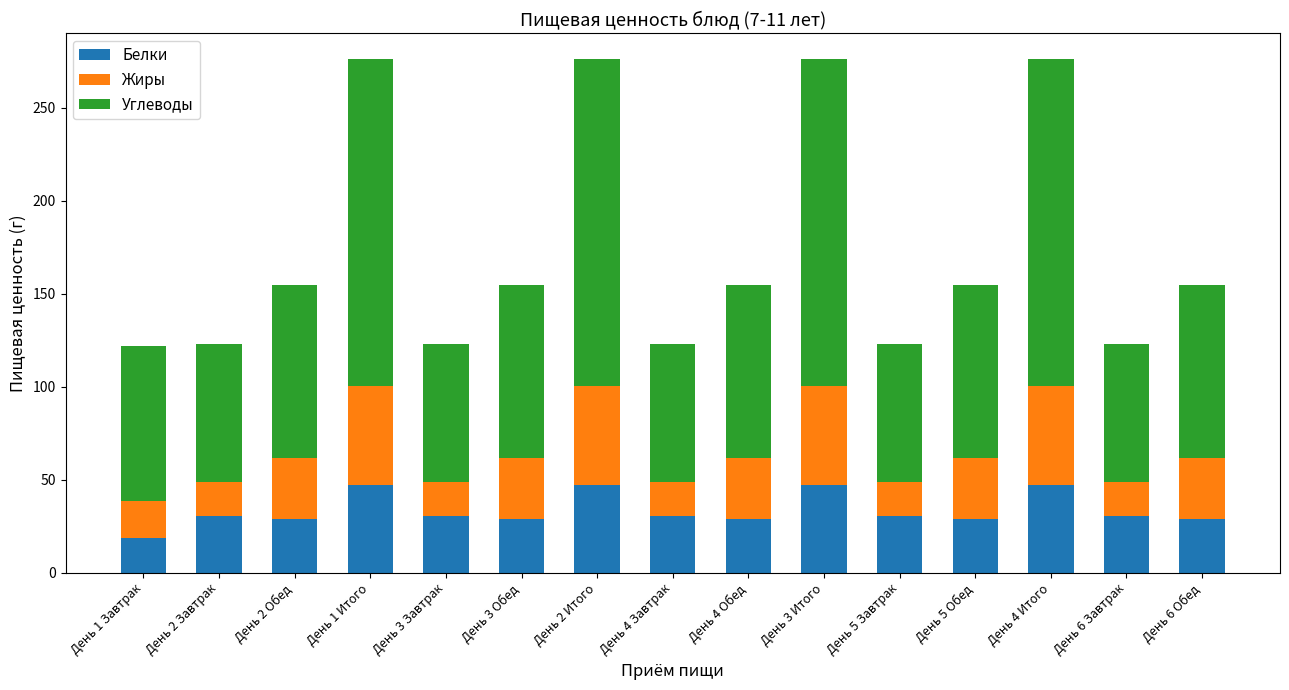

What is the minimum value for Белки?

18.4